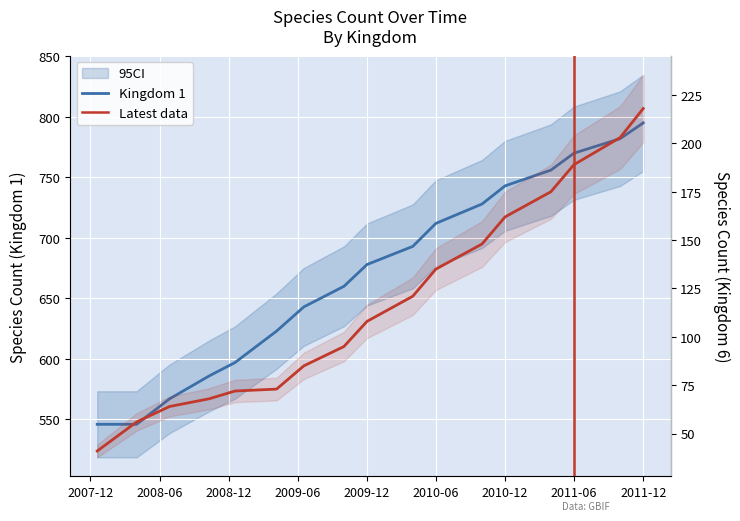

True or false: 1 has a value of 782 at 2011-10-01.

True